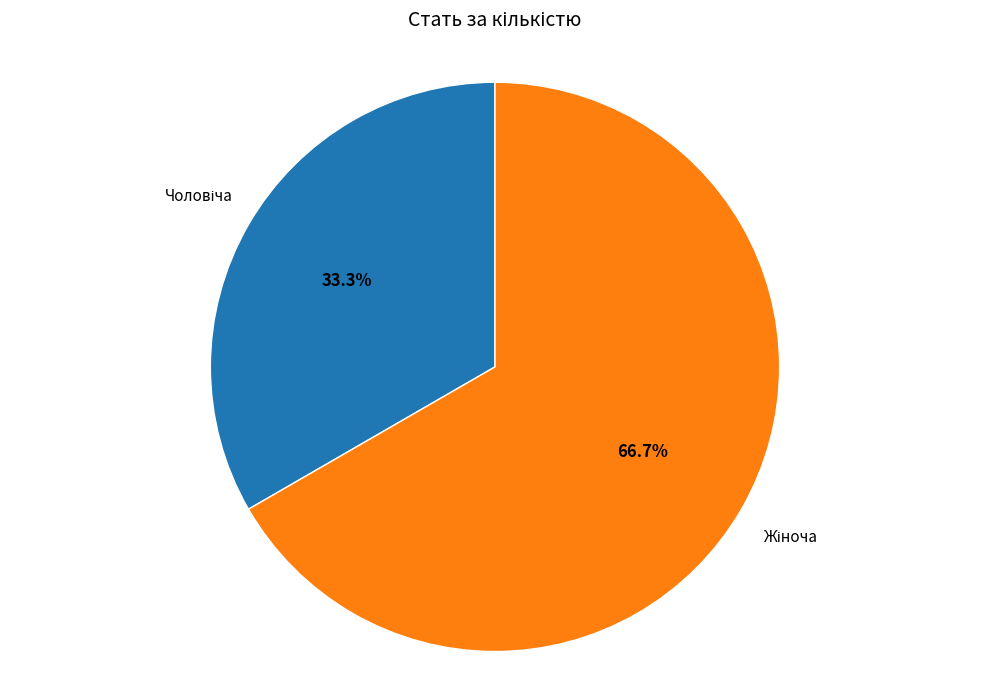

Is there any slice that represents more than half of the pie?

Yes